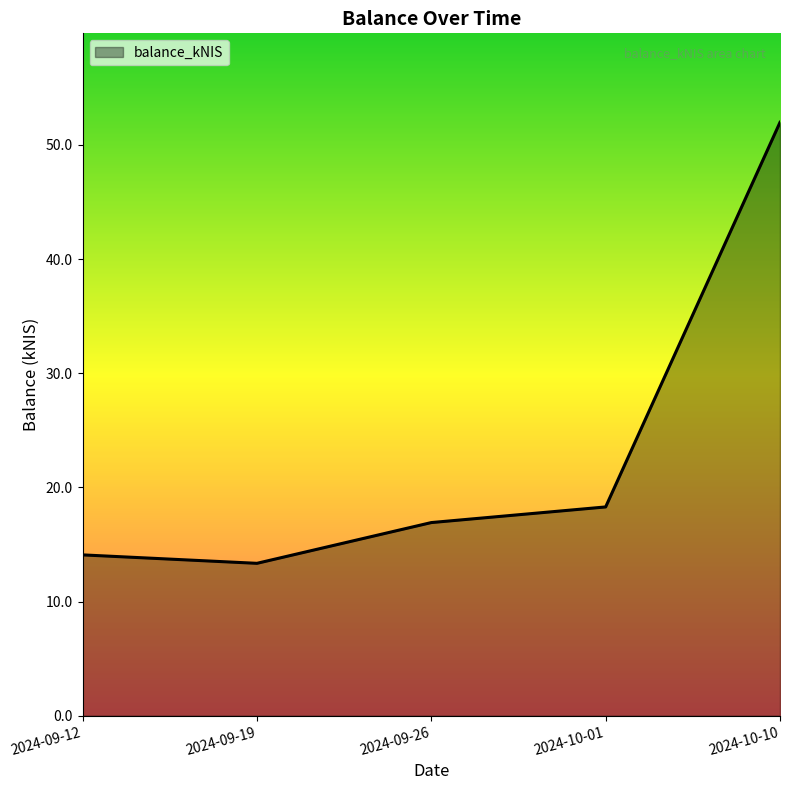

Rank the categories by value from lowest to highest.

2024-09-19, 2024-09-12, 2024-09-26, 2024-10-01, 2024-10-10